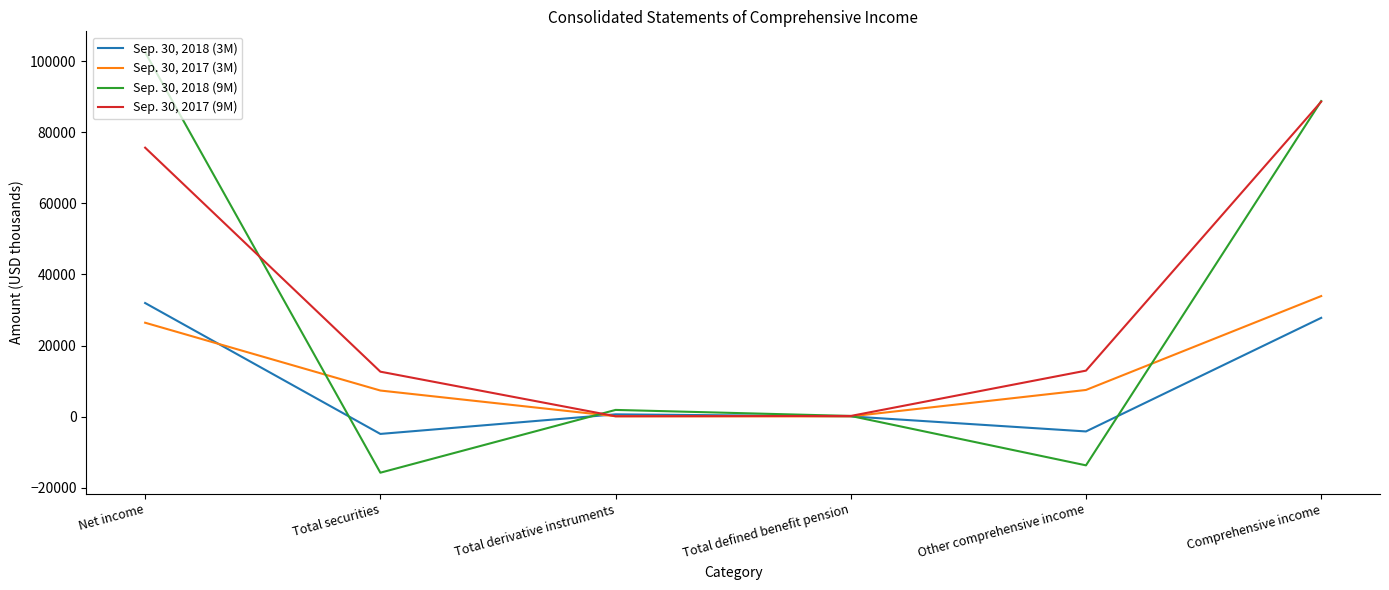

What is the difference between the second highest and second lowest values in the Sep. 30, 2017 (3M) series?

26321